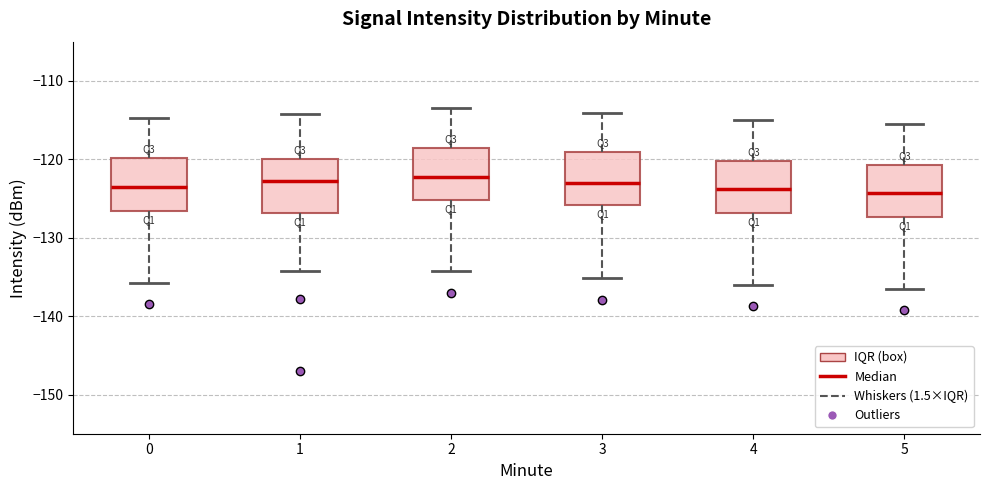

Where does the upper whisker of the box at x = 0 end on the y-axis? The values are not printed on the chart, so give them approximately, as read against the axis.

-115